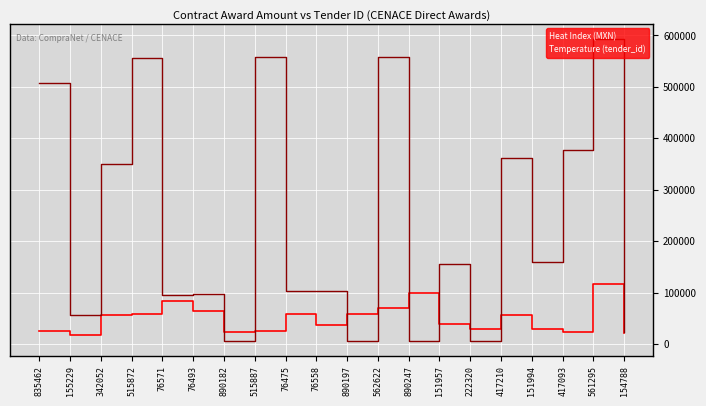

What are all the series names shown in the legend?

Heat Index (MXN), Temperature (tender_id)